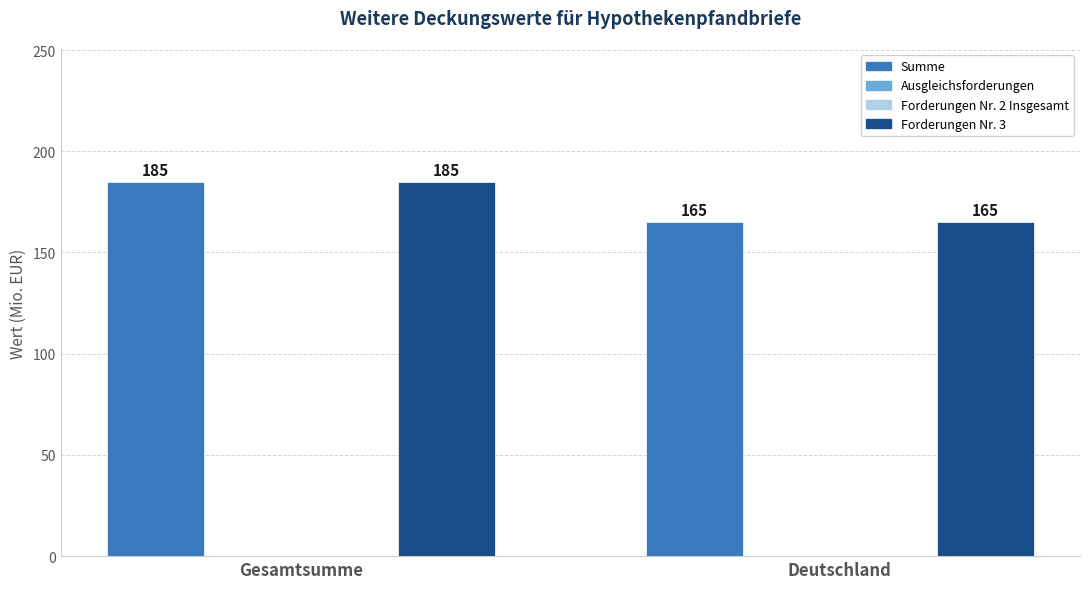

How many bars are there in each group?

4